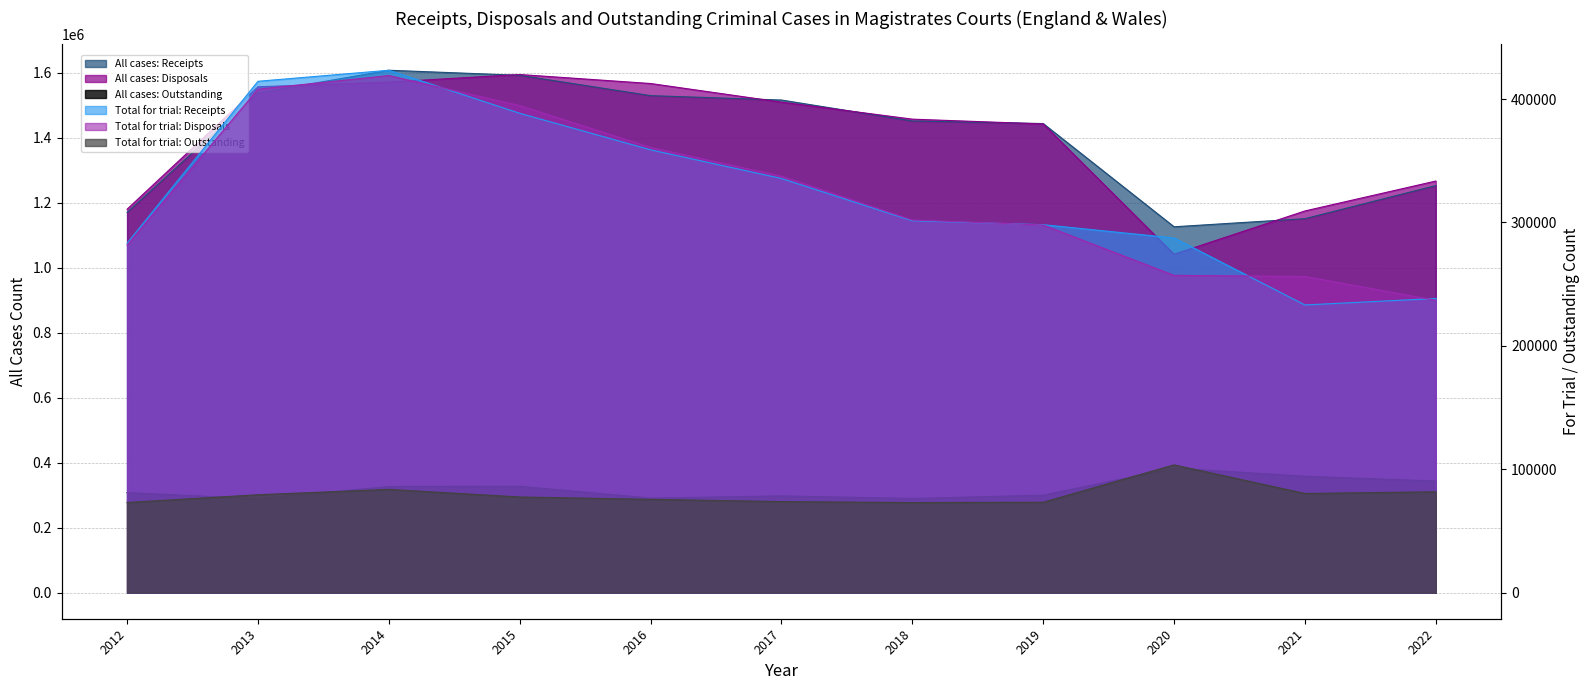

What is the difference between the second highest and second lowest values in the All cases: Outstanding series?

68386